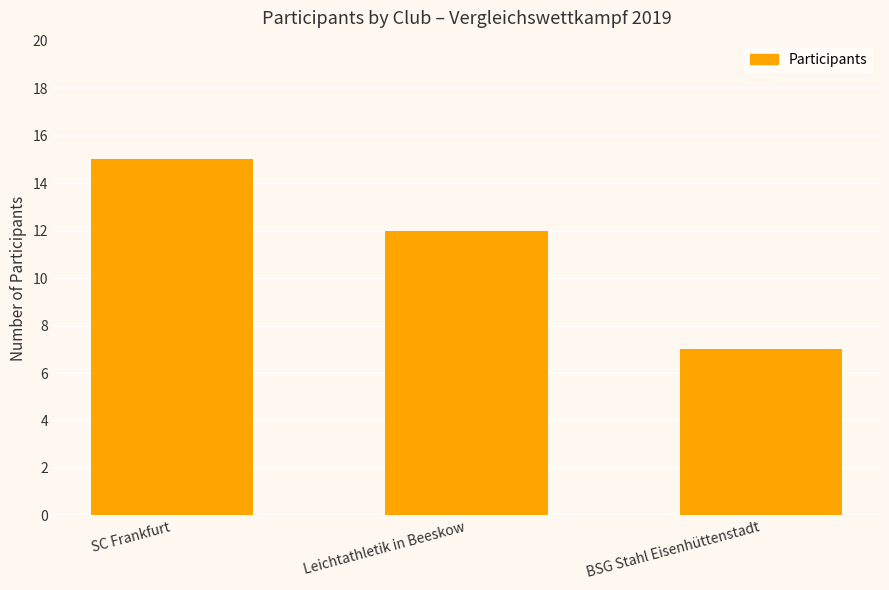

True or false: the data shows 7 at BSG Stahl Eisenhüttenstadt.

True